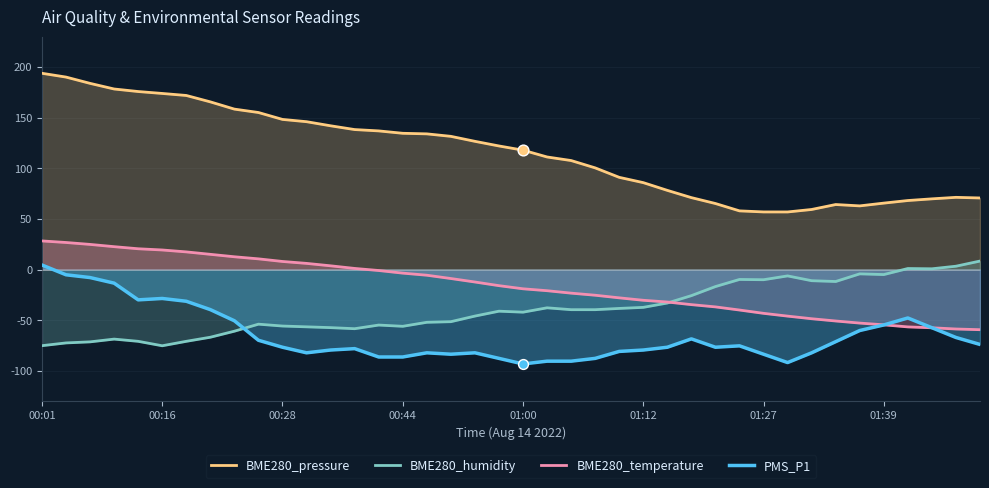

Which series has the largest Y range (max minus min)?

BME280_pressure